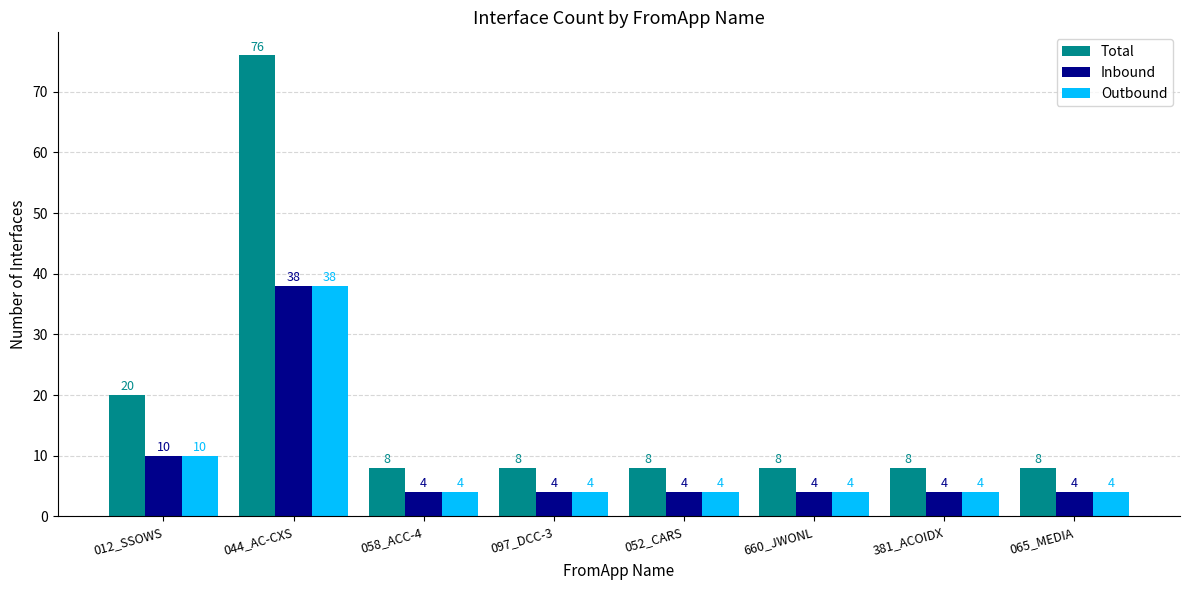

What are all the series names shown in the legend?

Total, Inbound, Outbound